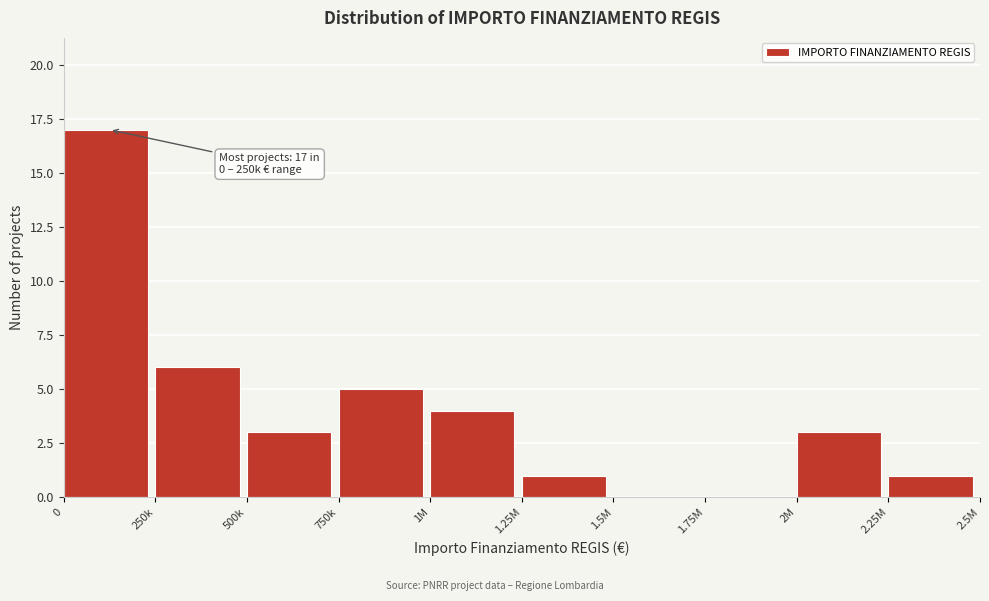

Reading right to left, extract all data points from this chart.

2.25M=1	2M=3	1.75M=0	1.5M=0	1.25M=1	1M=4	750k=5	500k=3	250k=6	0=17